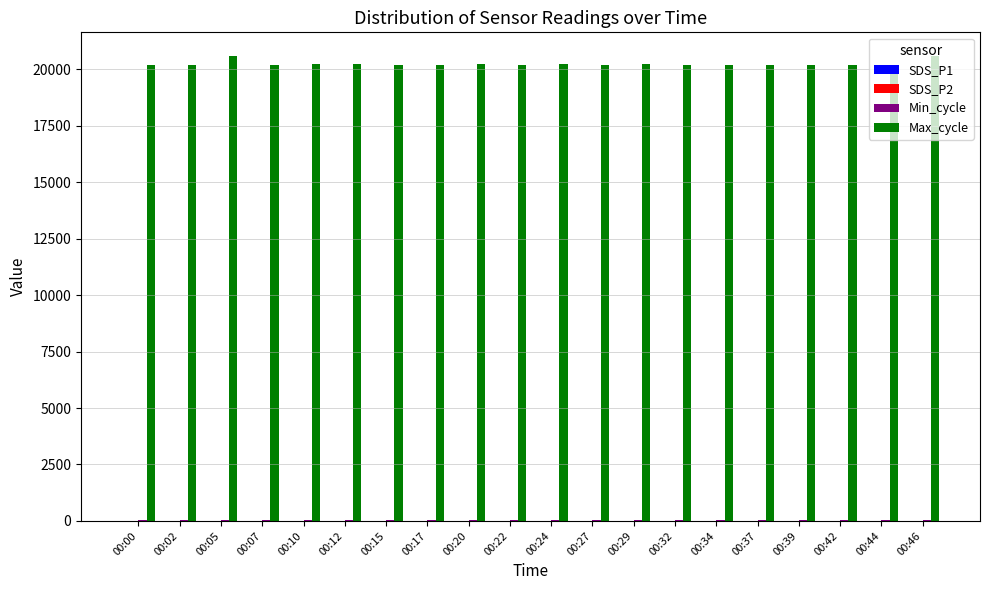

Which series has the largest total across all categories?

Max_cycle